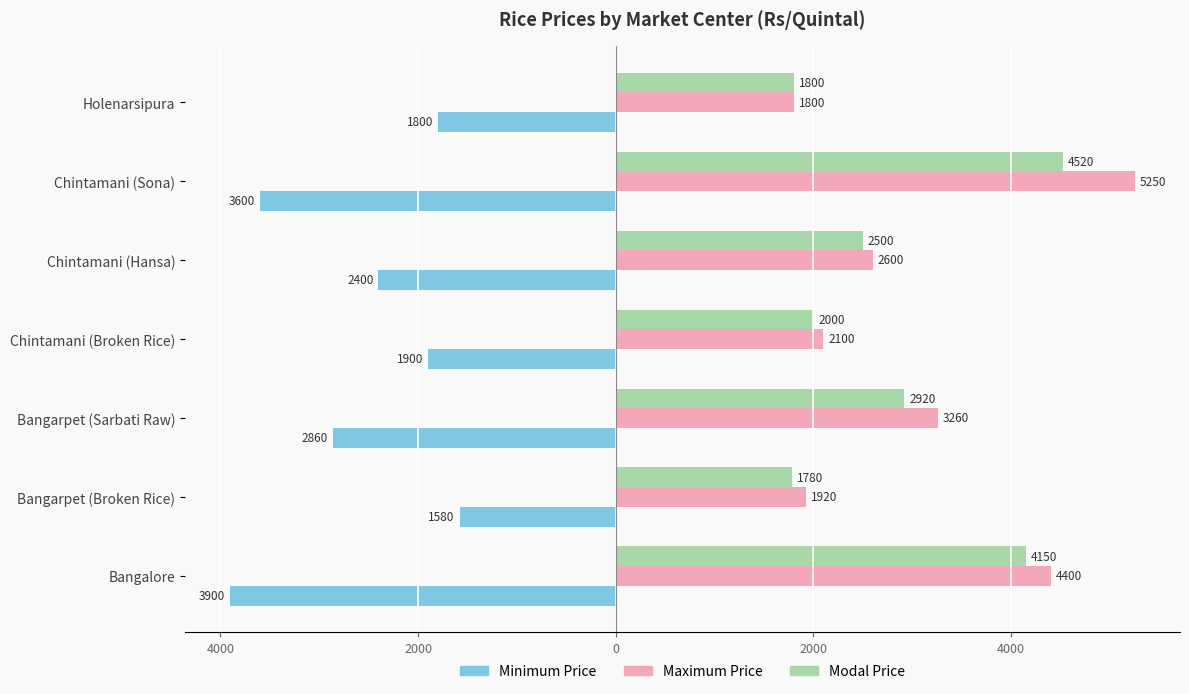

What is the maximum value for Minimum Price?

-1580